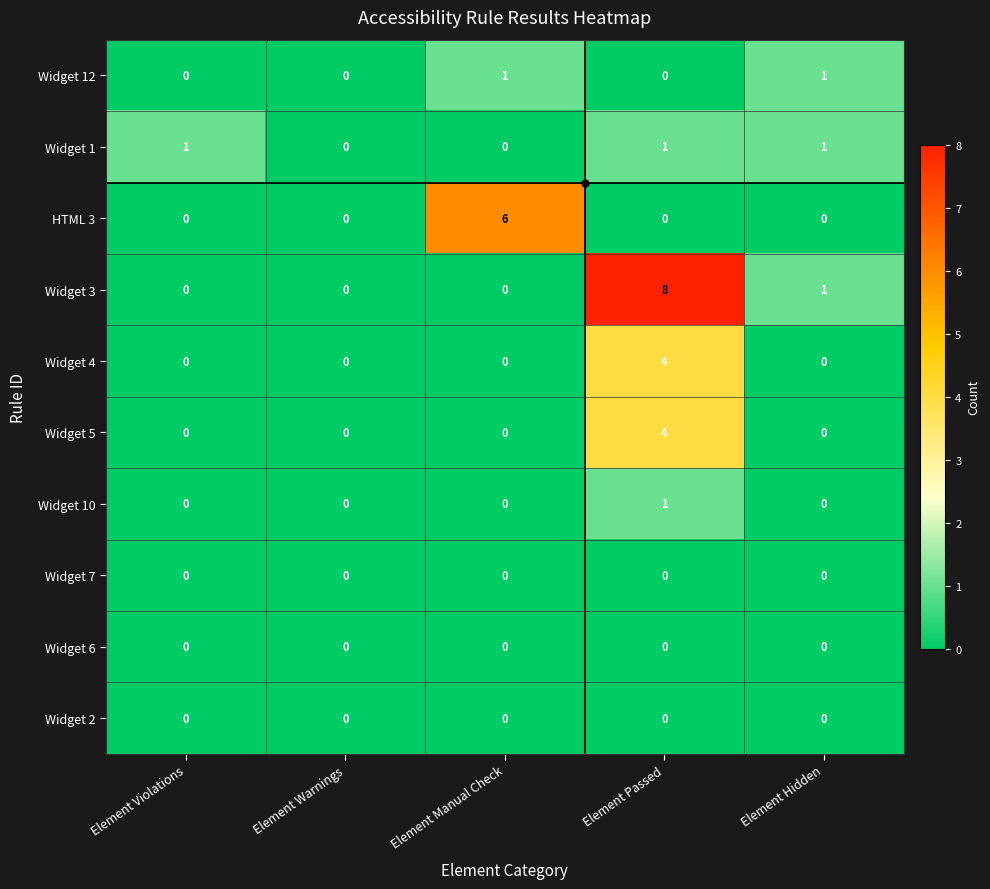

How many categories are shown in the chart?

5